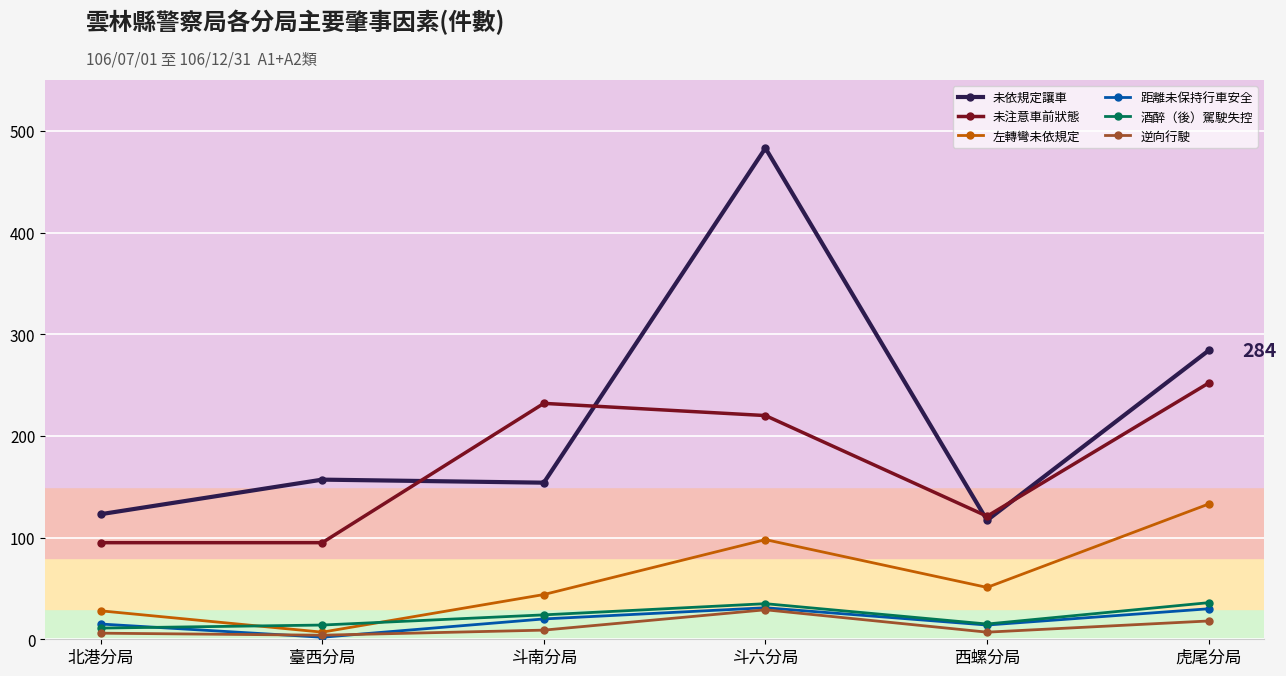

What is the average value of the 未依規定讓車 series?

220